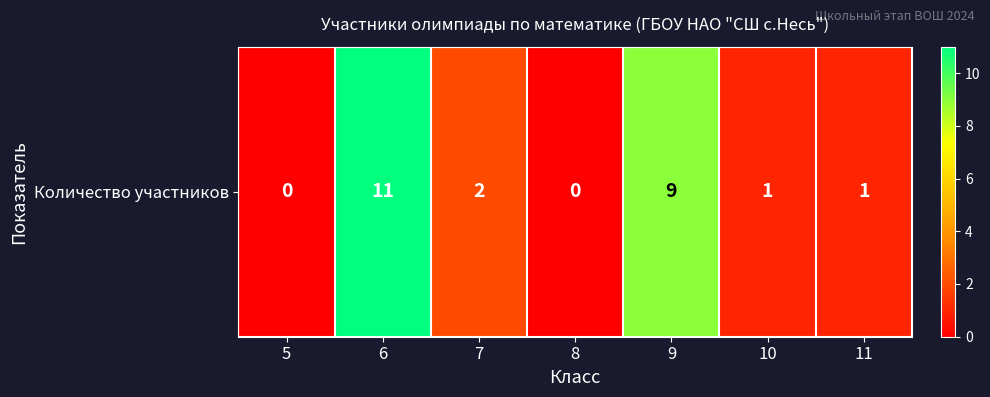

At which category does the chart reach its peak across all series?

6